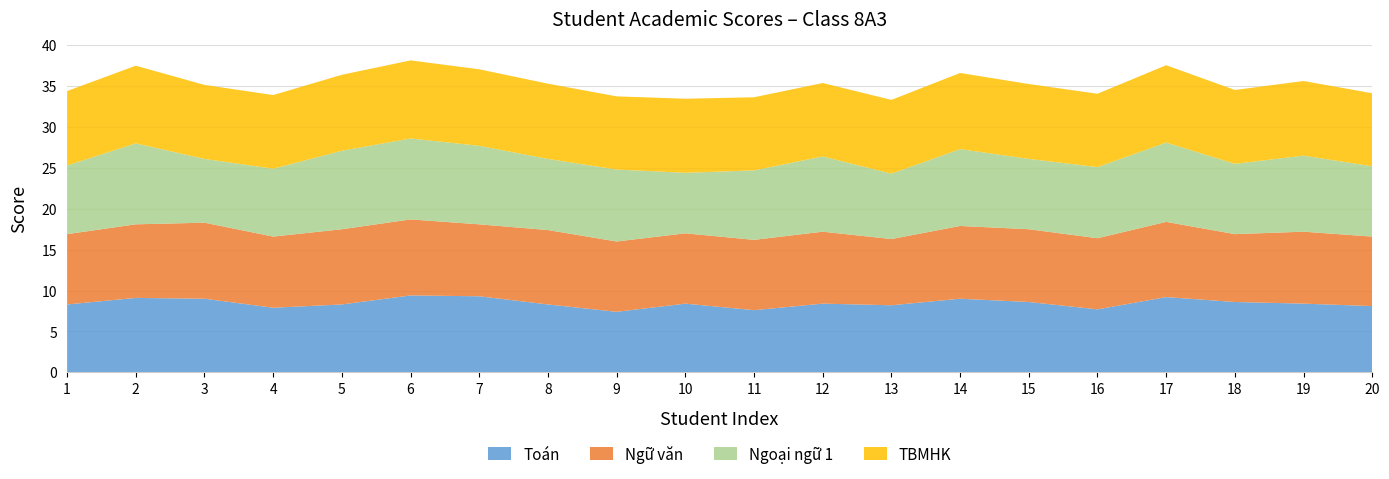

Reading left to right, list all the values displayed in this chart.

Toán: 8.3	9.1	9.0	7.9	8.3	9.4	9.3	8.3	7.4	8.4	7.6	8.4	8.2	9.0	8.6	7.7	9.2	8.6	8.4	8.1
Ngữ văn: 8.6	9.0	9.3	8.7	9.2	9.3	8.8	9.1	8.6	8.6	8.6	8.8	8.1	8.9	8.9	8.7	9.2	8.3	8.8	8.5
Ngoại ngữ 1: 8.4	9.9	7.8	8.3	9.6	9.9	9.6	8.7	8.8	7.4	8.5	9.2	8.0	9.4	8.6	8.7	9.7	8.6	9.3	8.6
TBMHK: 9.1	9.5	9.1	9.0	9.3	9.6	9.4	9.2	8.9	9.1	8.9	9.0	9.0	9.3	9.2	9.0	9.5	9.0	9.1	8.9